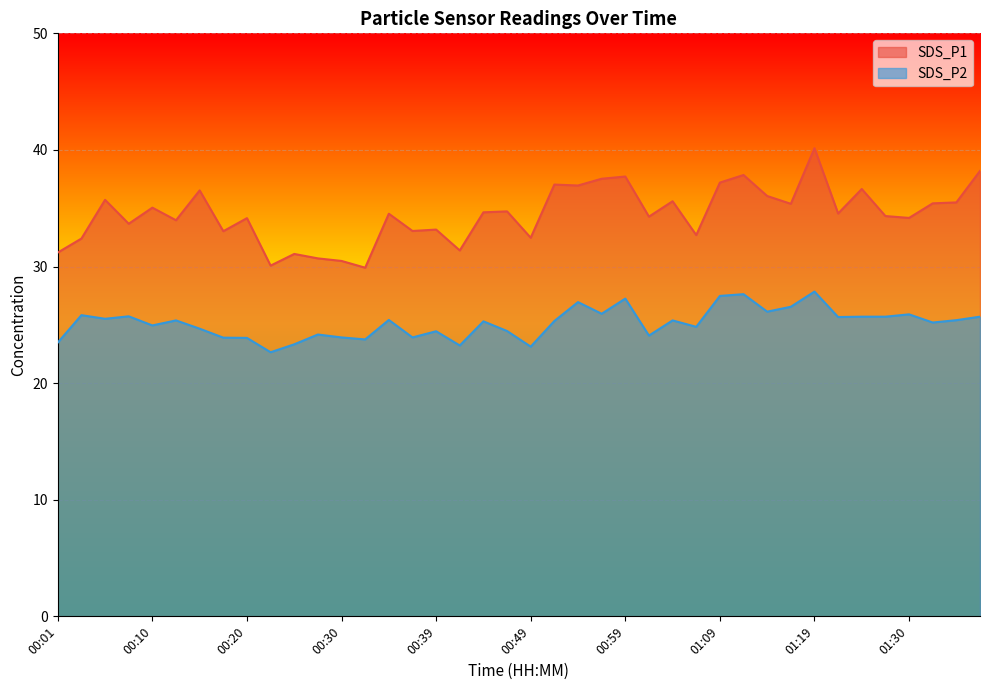

How many lines are shown in the chart?

2